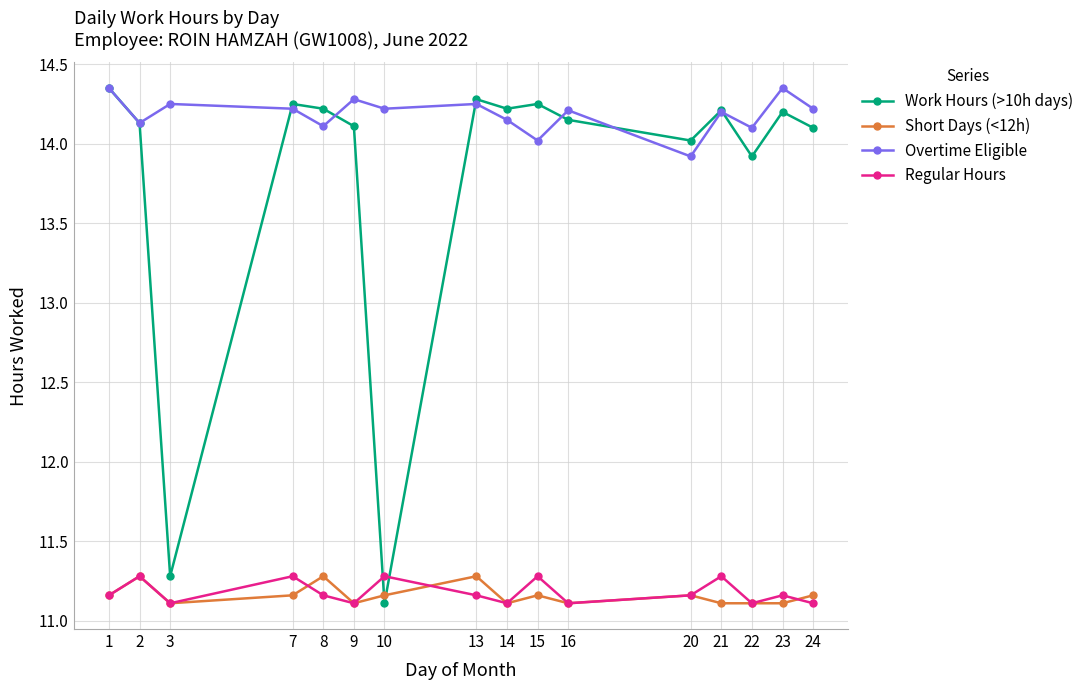

What value does the Overtime Eligible series have at 8?

14.1